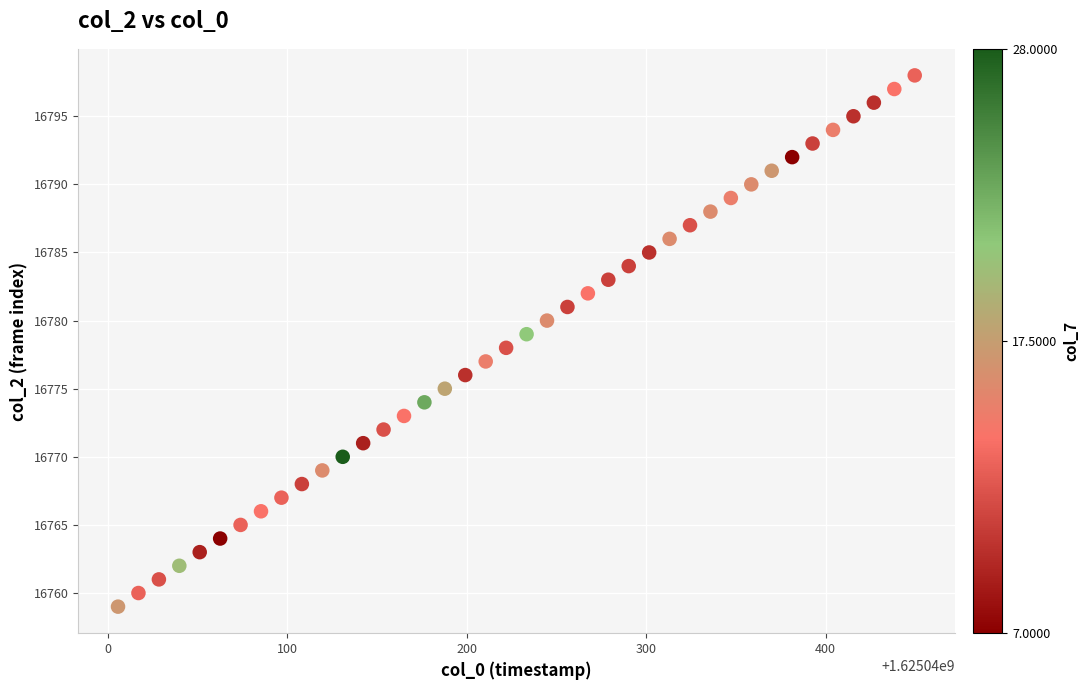

What is the range of Y values (max minus min)?

39